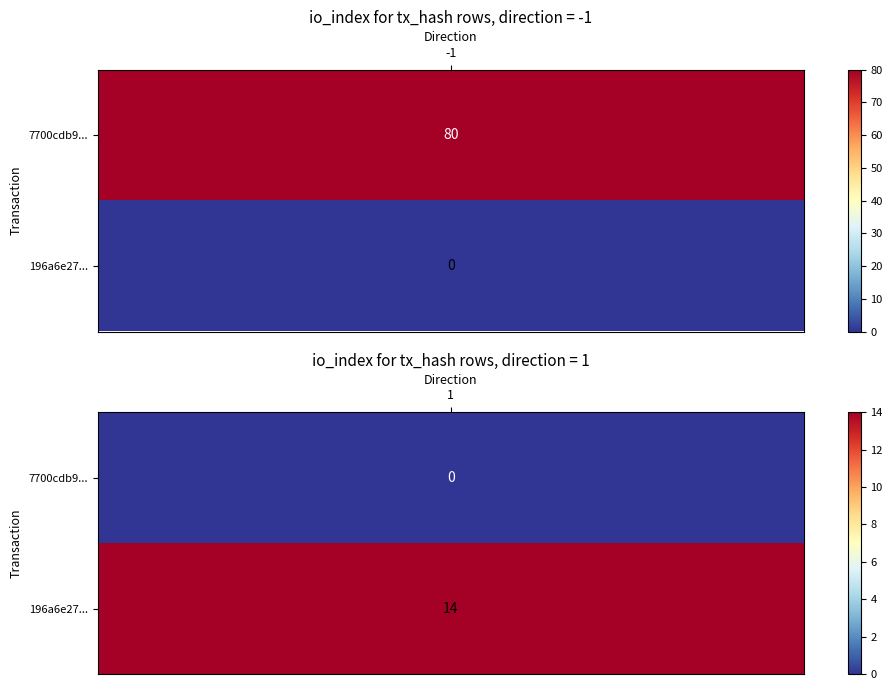

At how many categories does at least one series exceed 47?

1